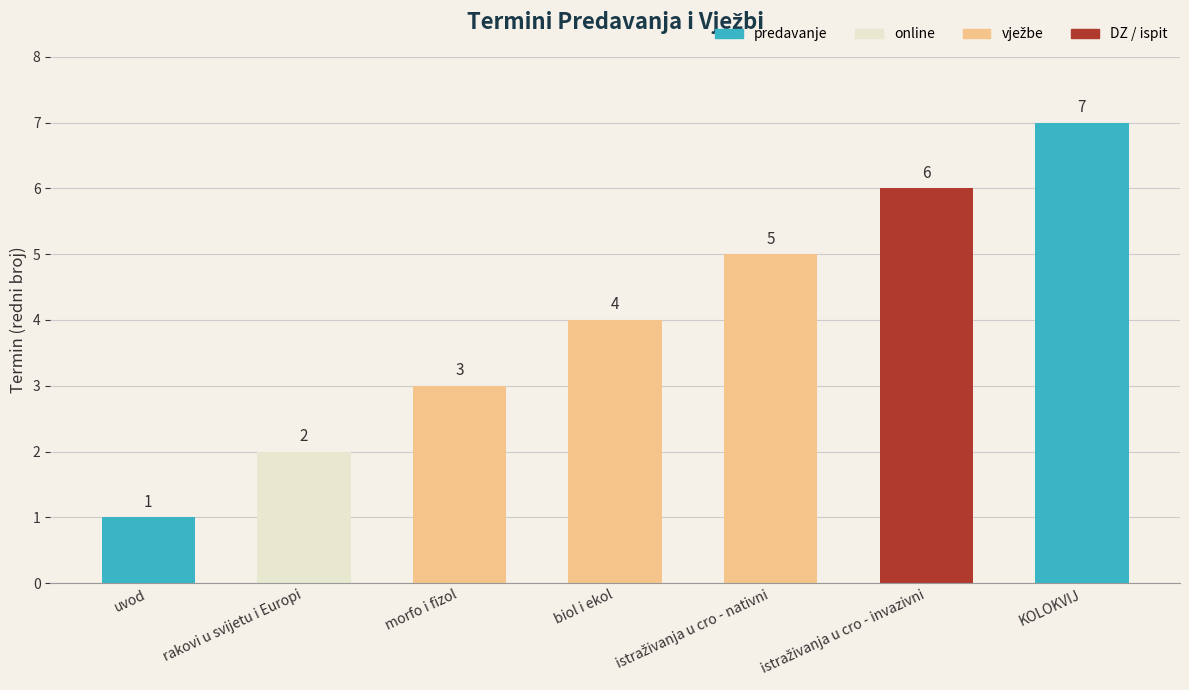

Where does the data first go above 4?

istraživanja u cro - nativni